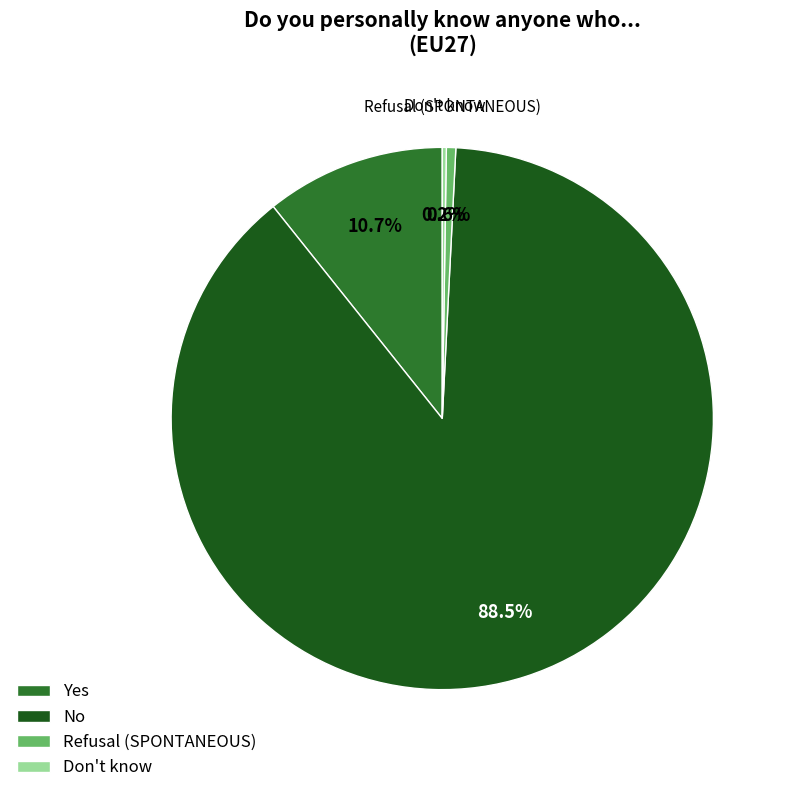

Does No account for over 50% of the chart?

Yes